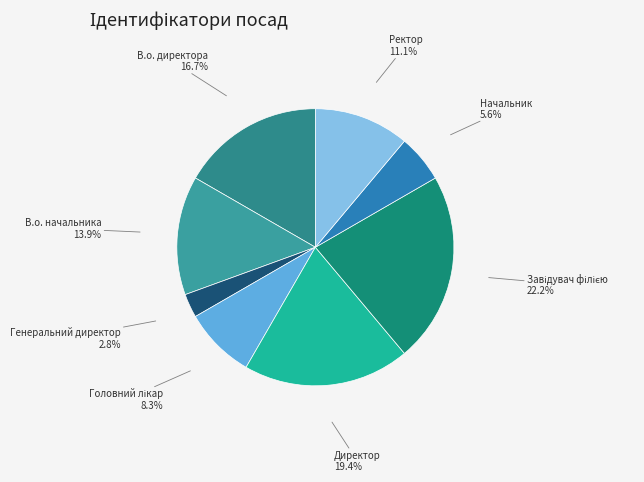

What is the smallest slice in the pie chart?

Генеральний директор